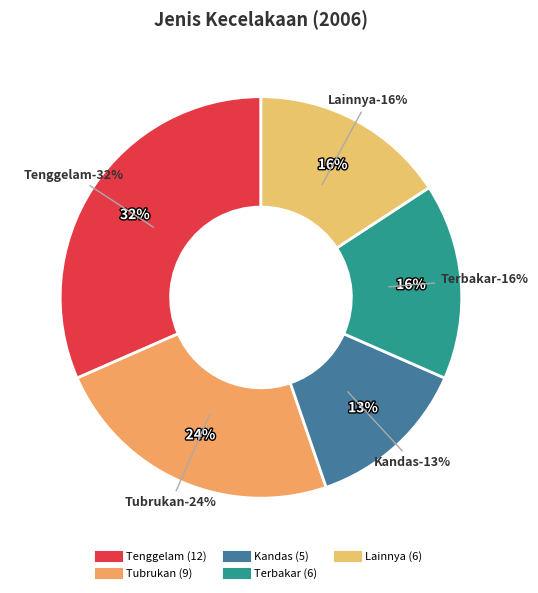

What is the largest slice in the pie chart?

Tenggelam